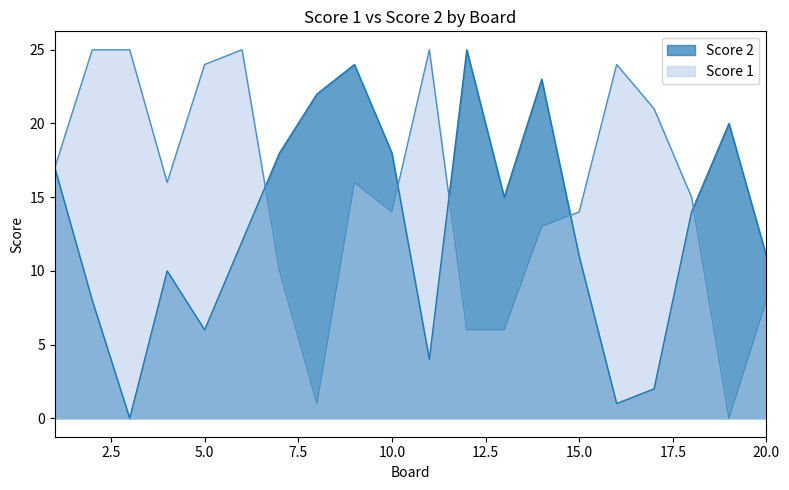

The Score 1 series shows 25 at 3. True or false?

True